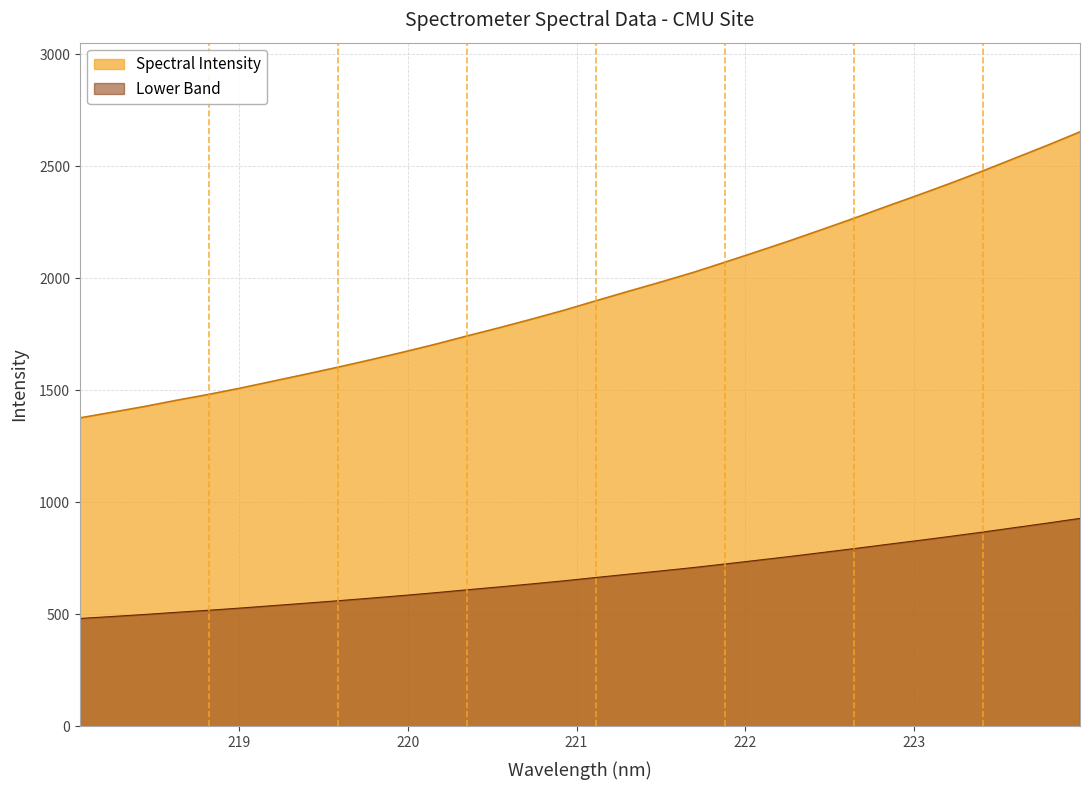

Rank the series by their average value, from lowest to highest.

Lower Band, Spectral Intensity